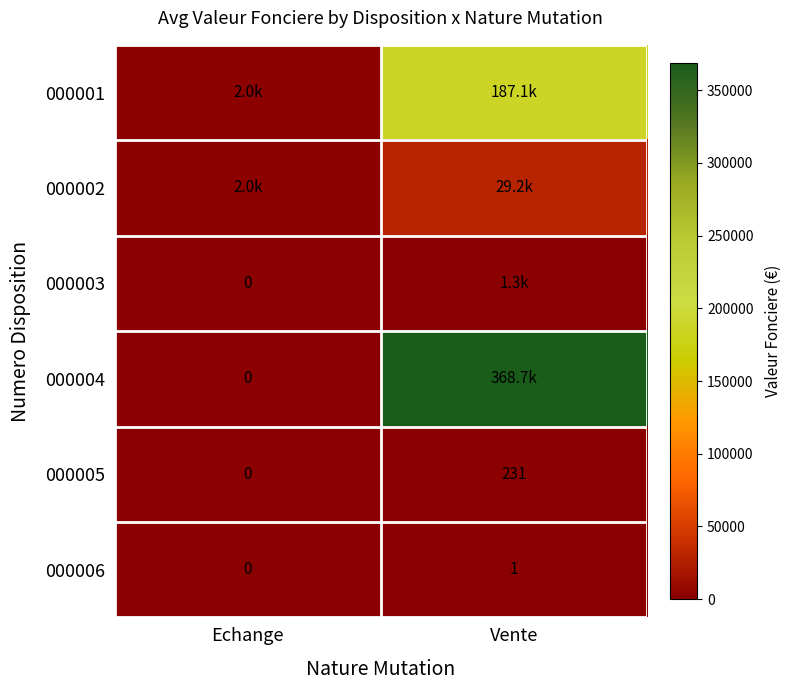

Is the value of 000004 at Echange greater than the value of 000006 at Vente?

No